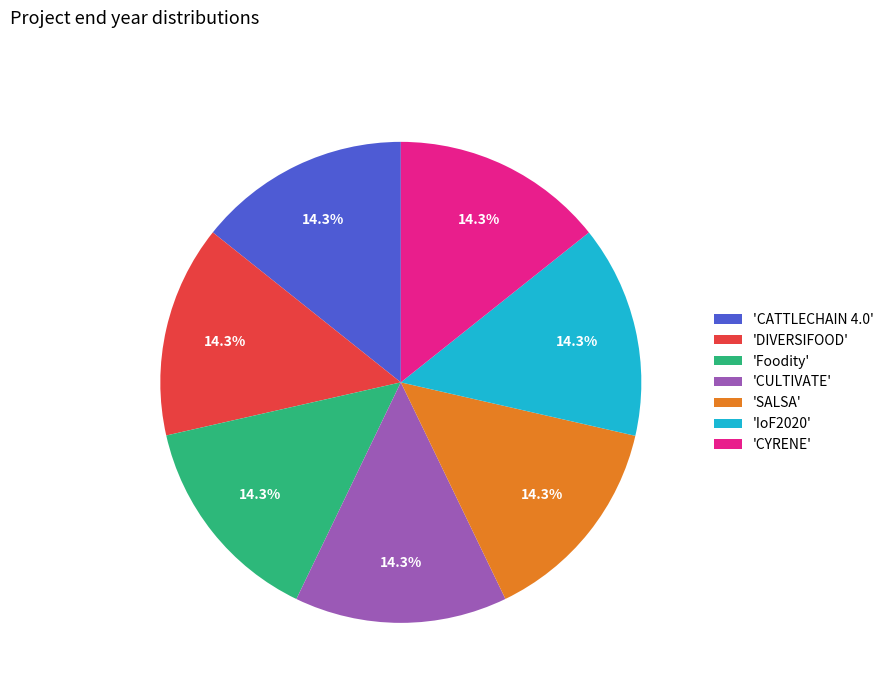

What percentage is NOT represented by 'DIVERSIFOOD'?

85.7%